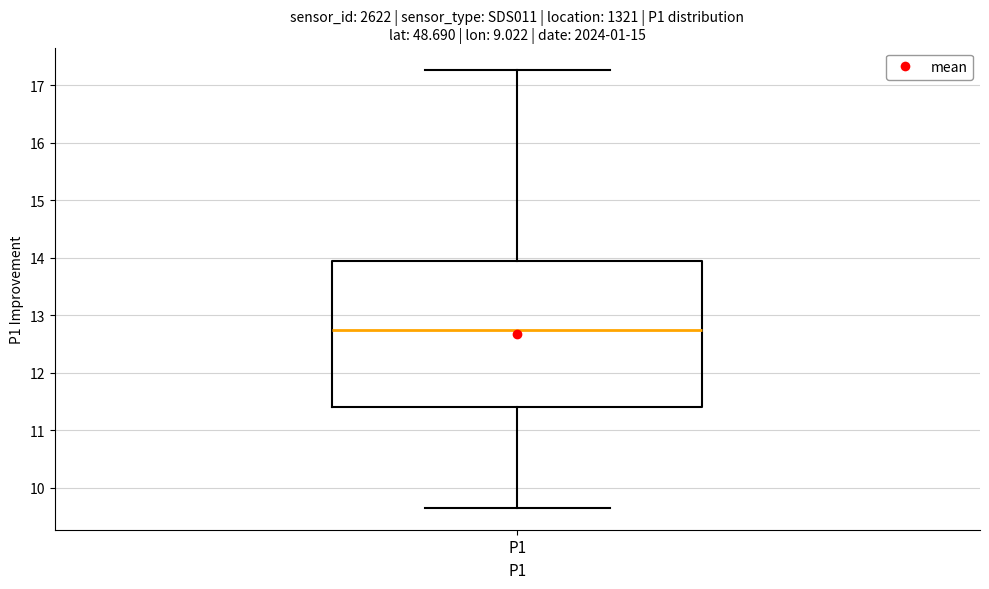

Where is the lower edge of the box for P1 on the y-axis? The values are not printed on the chart, so give them approximately, as read against the axis.

11.4